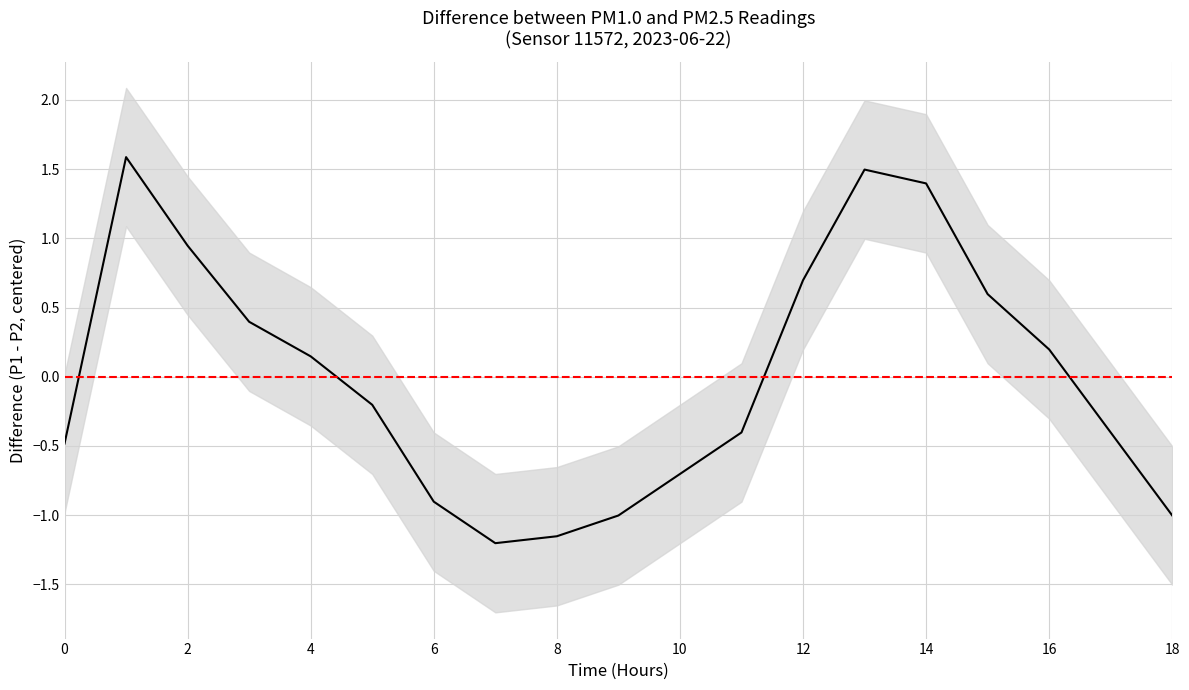

The chart shows a value of 0.4 at 14. True or false?

False